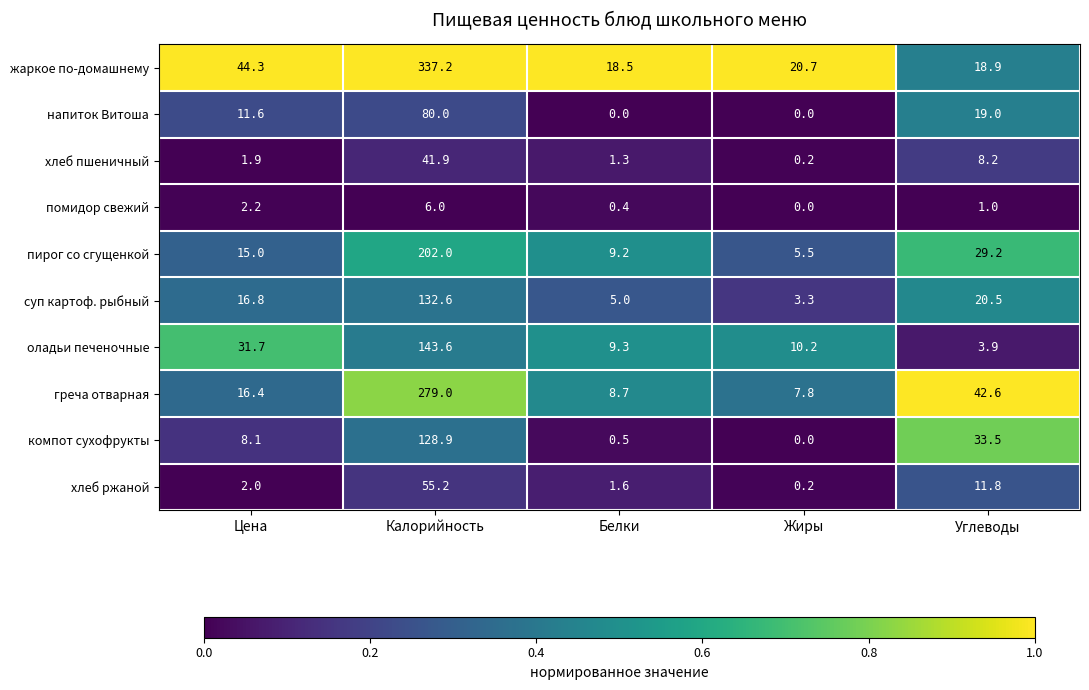

Is it true that помидор свежий equals 2.9 at Цена?

False